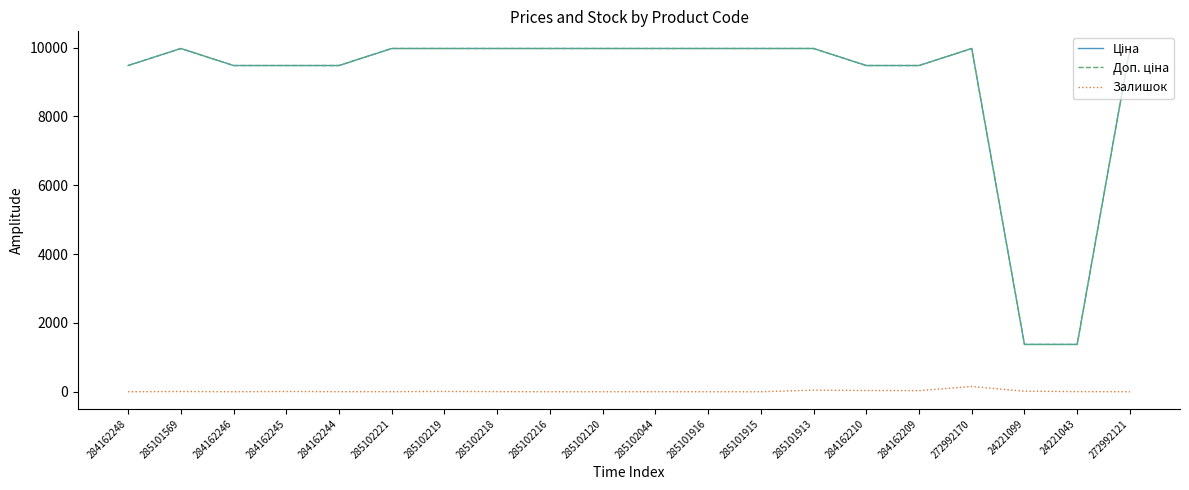

What is the maximum value shown in the chart?

9975.0